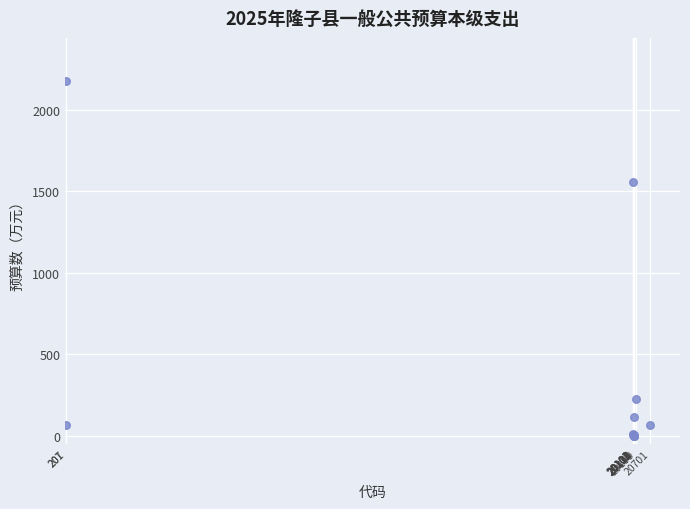

What Y value in the scatter plot is closest to 1090?

1554.8